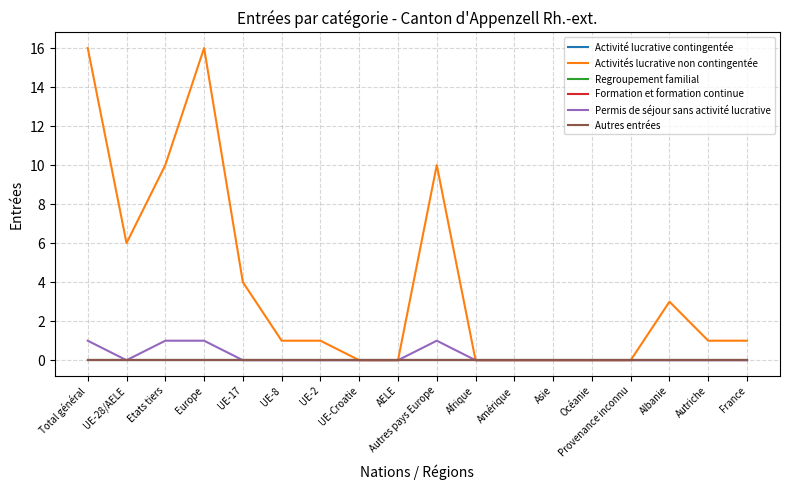

At which category is the sum across all series the highest?

Total général